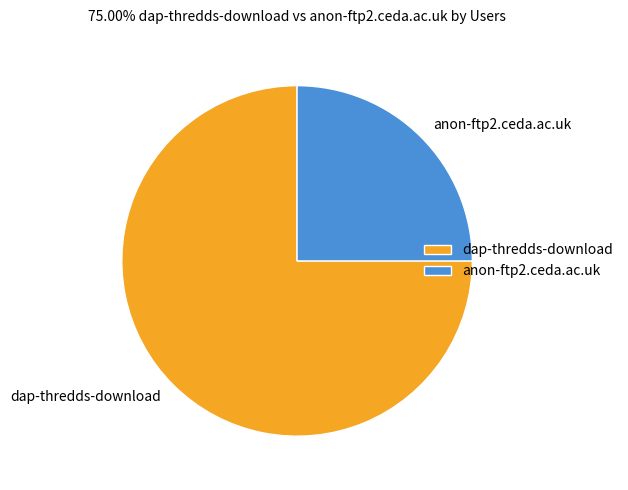

The dap-thredds-download slice represents 63% of the pie. True or false?

False